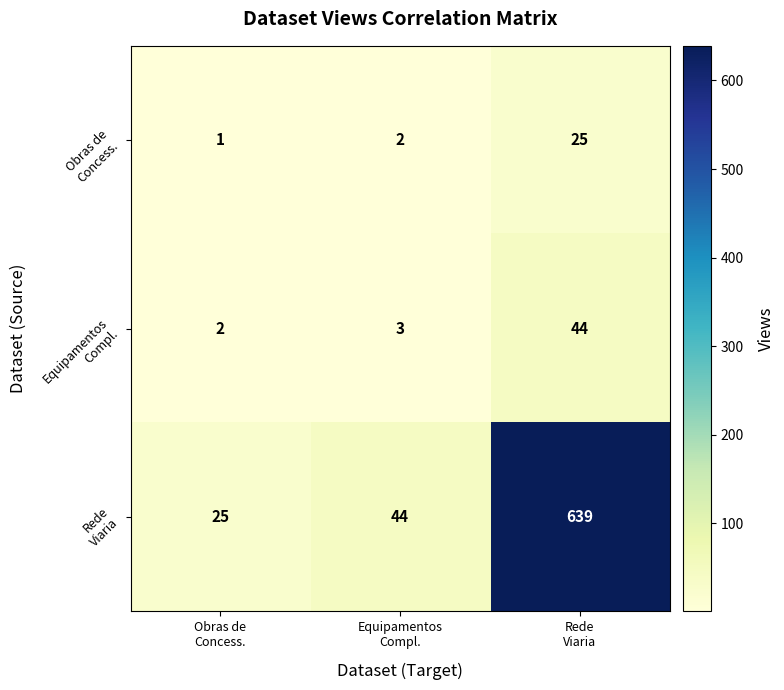

Between Equipamentos Compl. and Rede Viaria, which series saw the biggest shift?

Rede Viaria